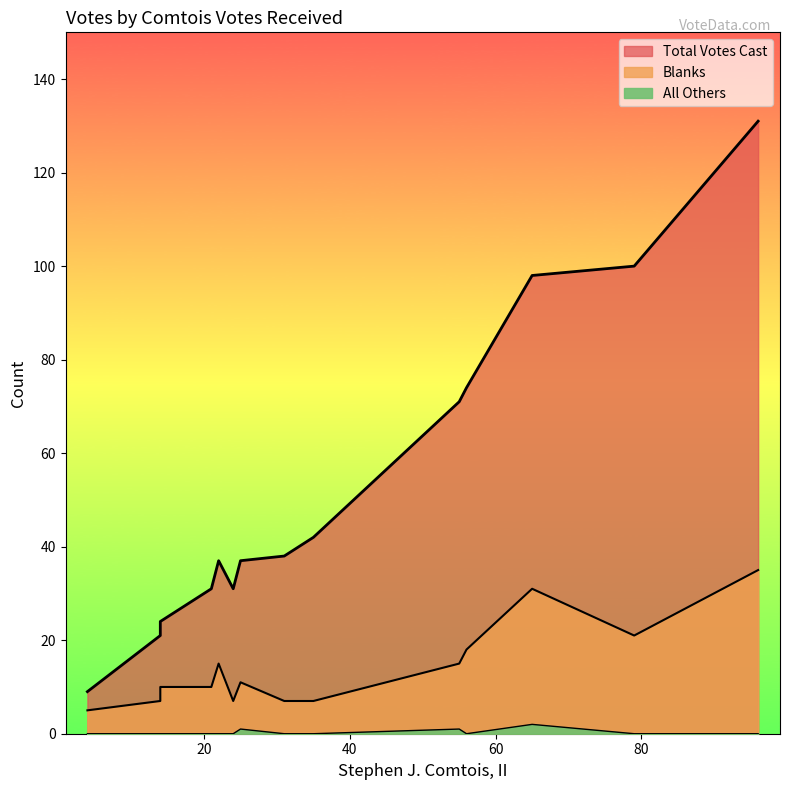

What are all the series names shown in the legend?

Total Votes Cast, Blanks, All Others